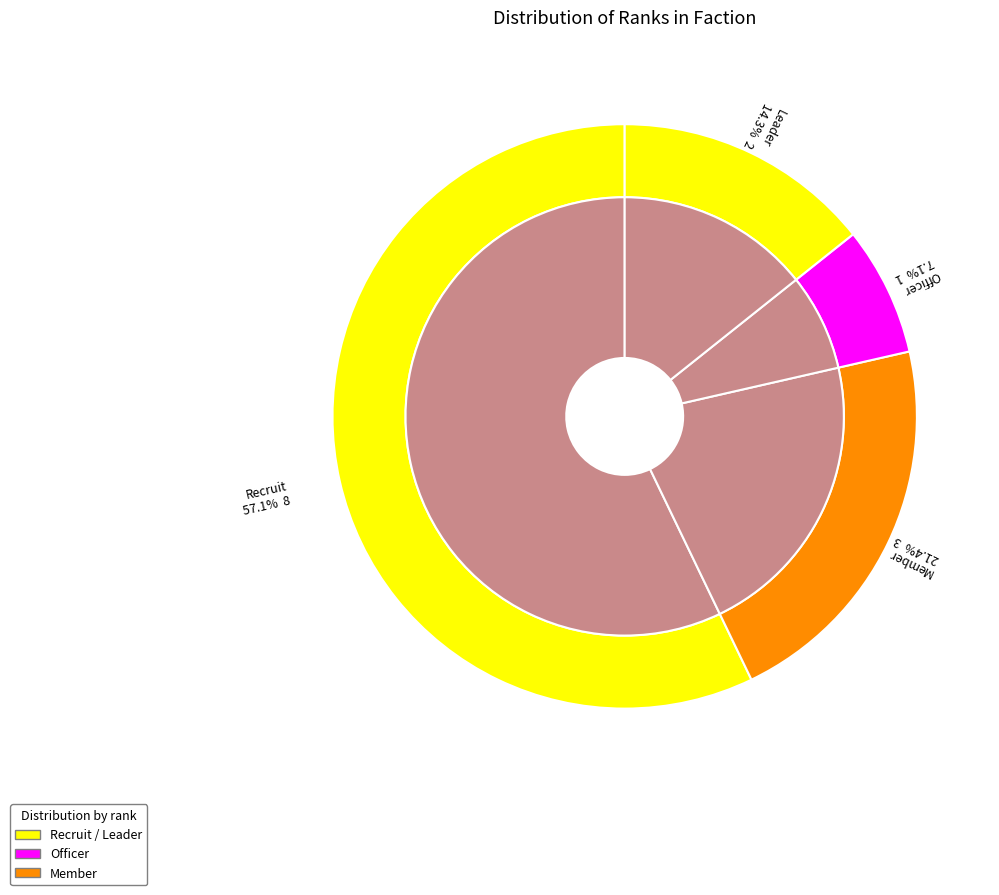

To the nearest percent, what portion does Member represent?

21%